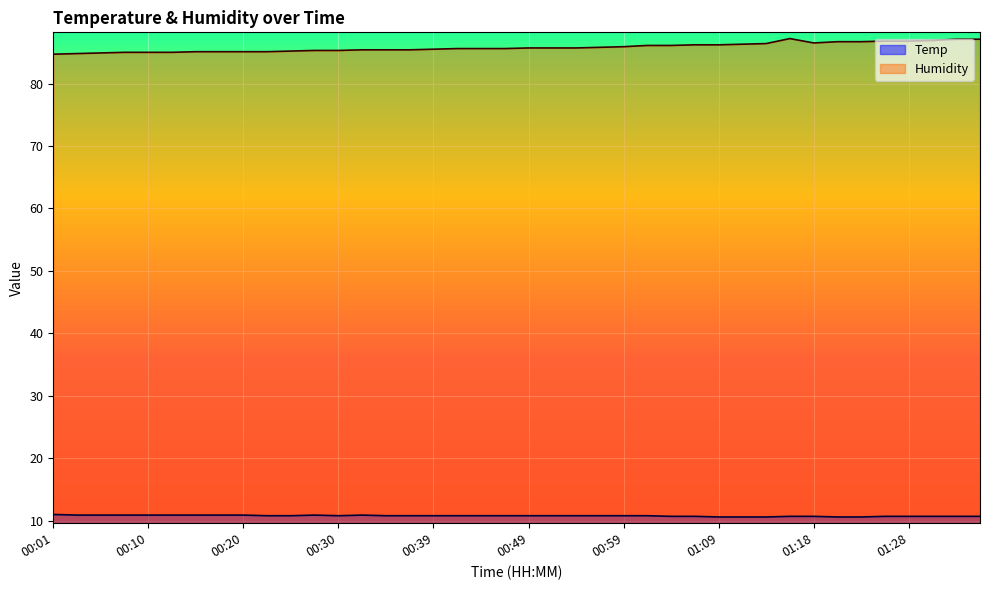

Read the Temp value at 00:15.

10.9